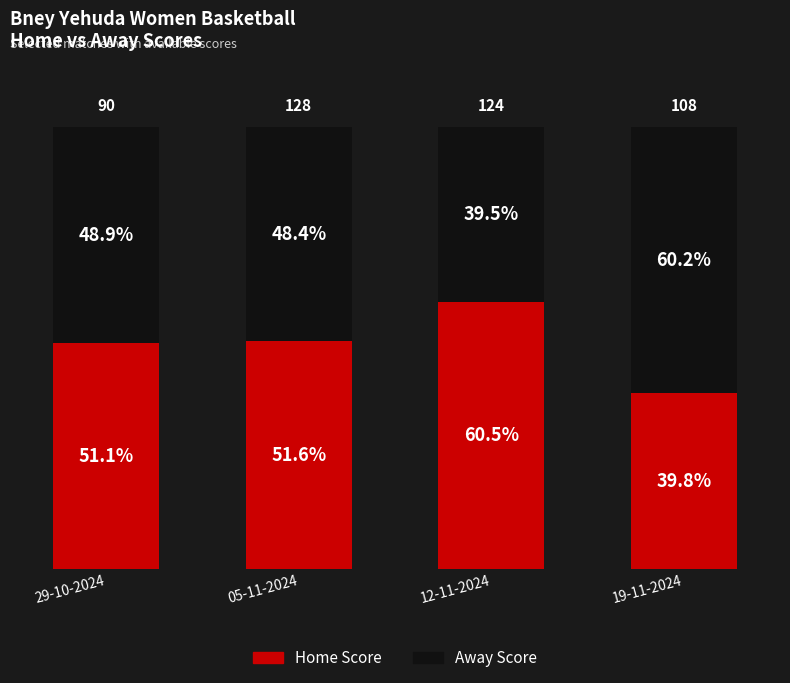

At which label does Home Score reach its minimum?

19-11-2024